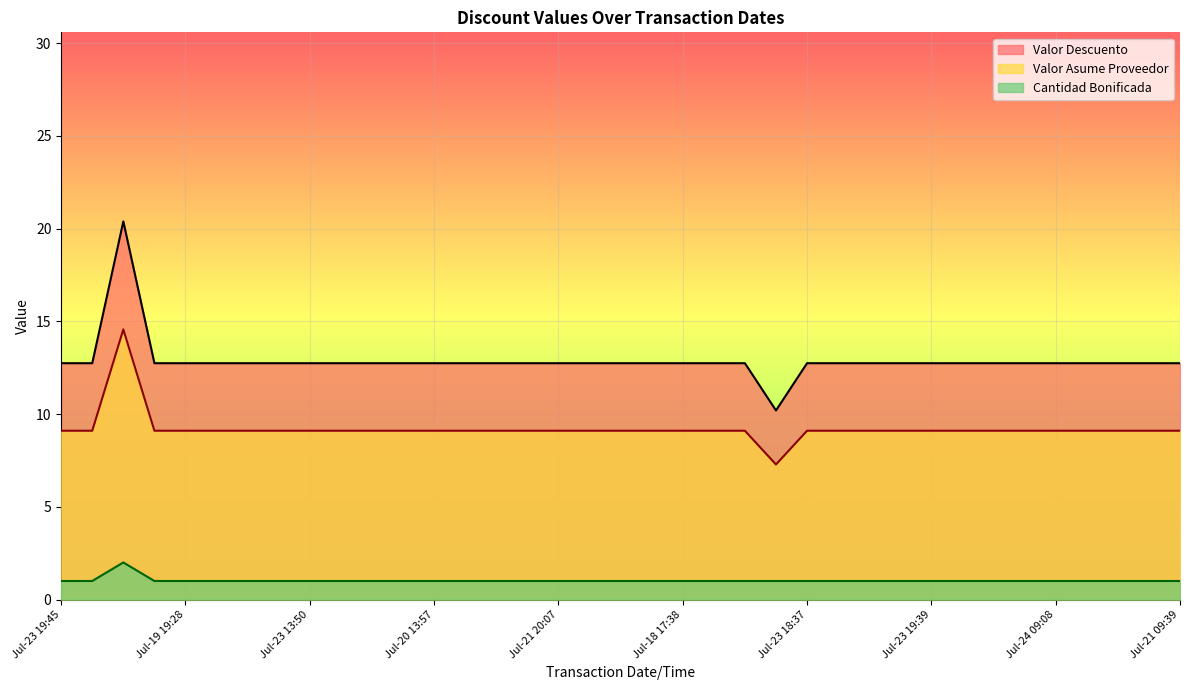

What is the total value across all series at Jul-21 09:39?

22.8